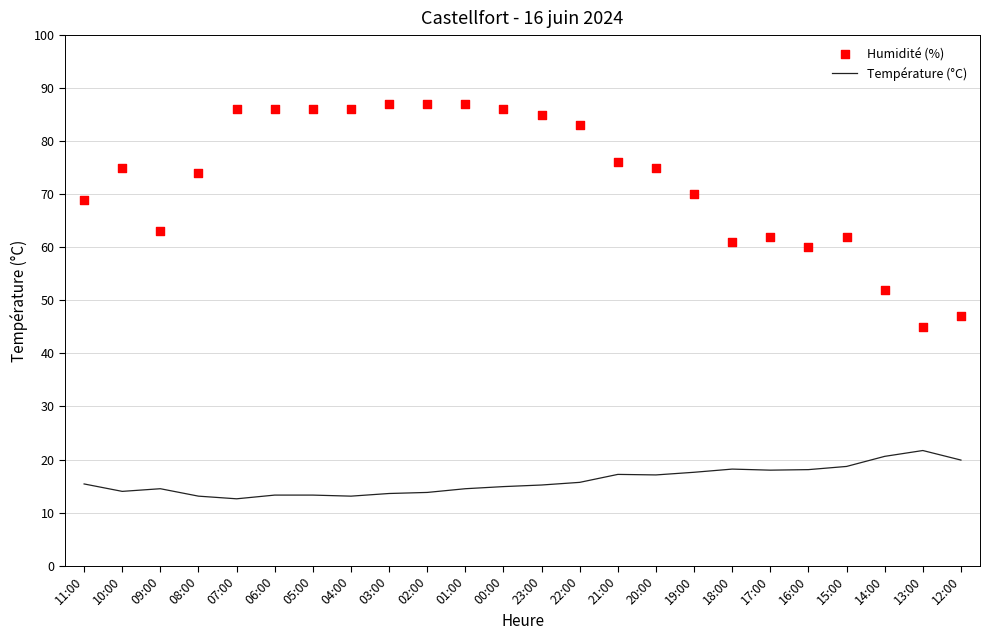

What are all the series names shown in the legend?

Température (°C), Humidité (%)